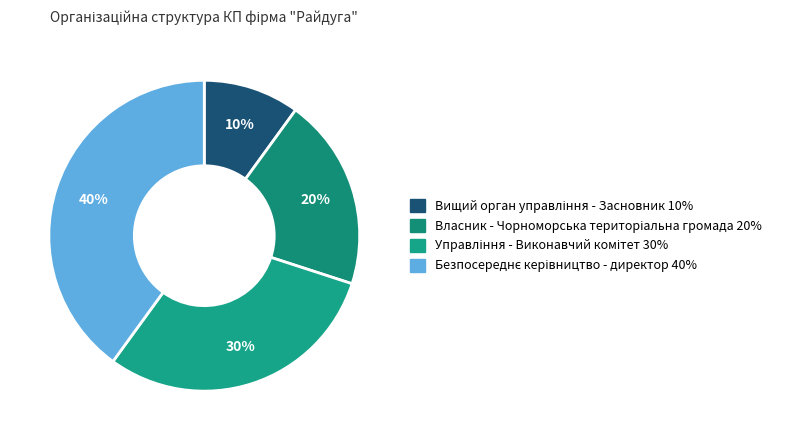

Is Управління - Виконавчий комітет the majority of the pie?

No